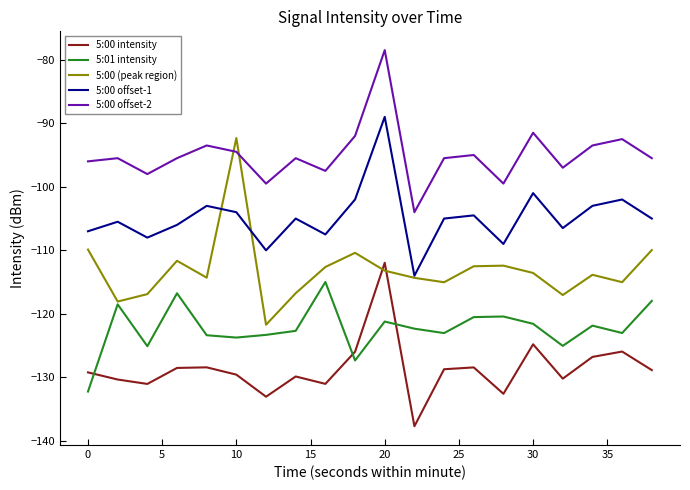

Which series has the largest total across all categories?

5:00 offset-2